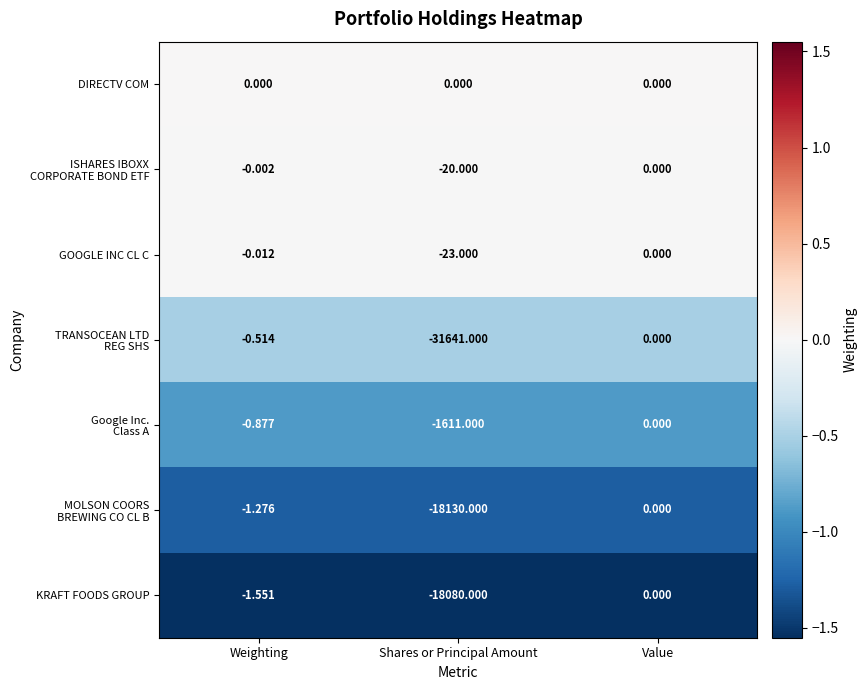

Which label corresponds to the smallest value in the chart?

Shares or Principal Amount